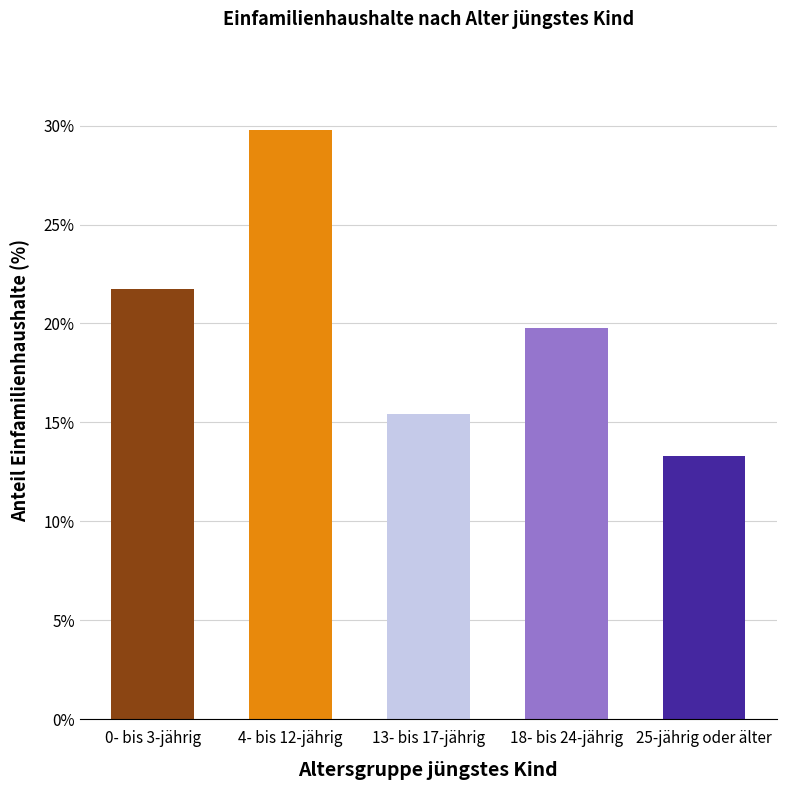

Does the chart contain any negative values?

No